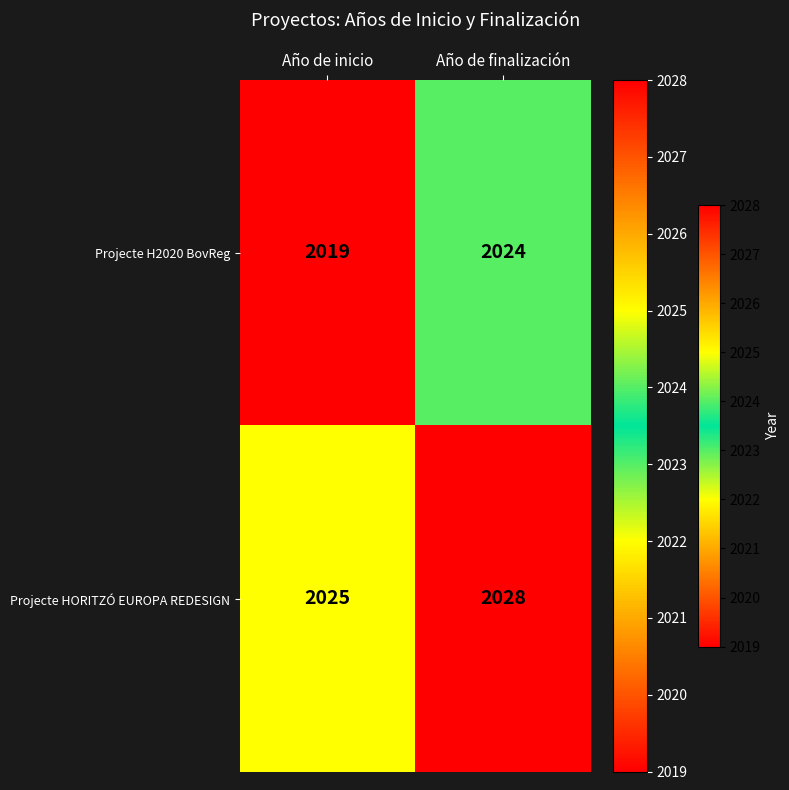

Which series has the largest total across all categories?

Projecte HORITZÓ EUROPA REDESIGN